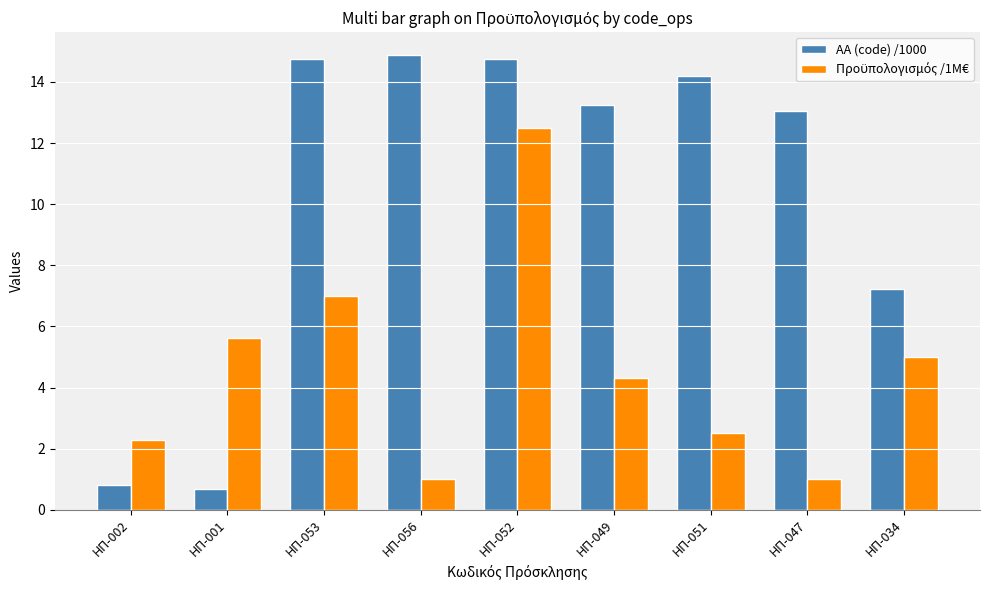

What is the label of the 3rd bar from the right?

ΗΠ-051